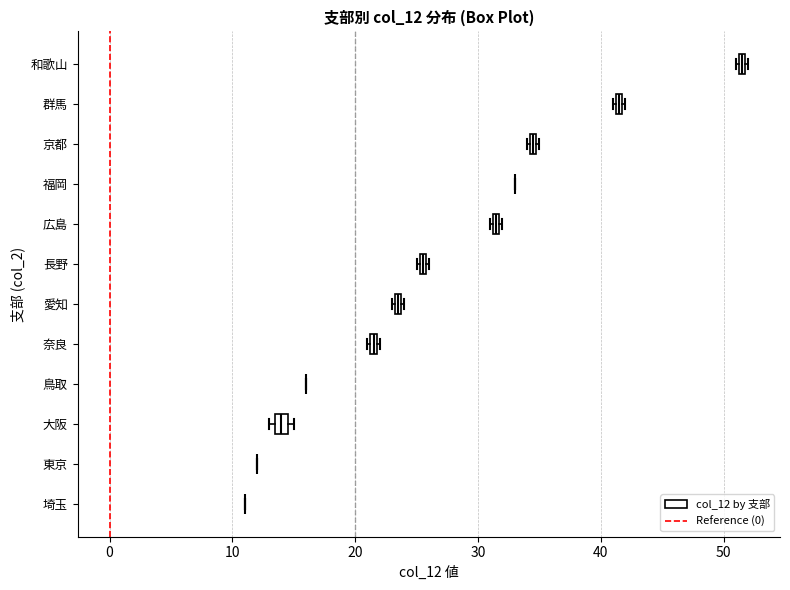

Where is the right edge of the box for 和歌山 on the x-axis? The values are not printed on the chart, so give them approximately, as read against the axis.

52